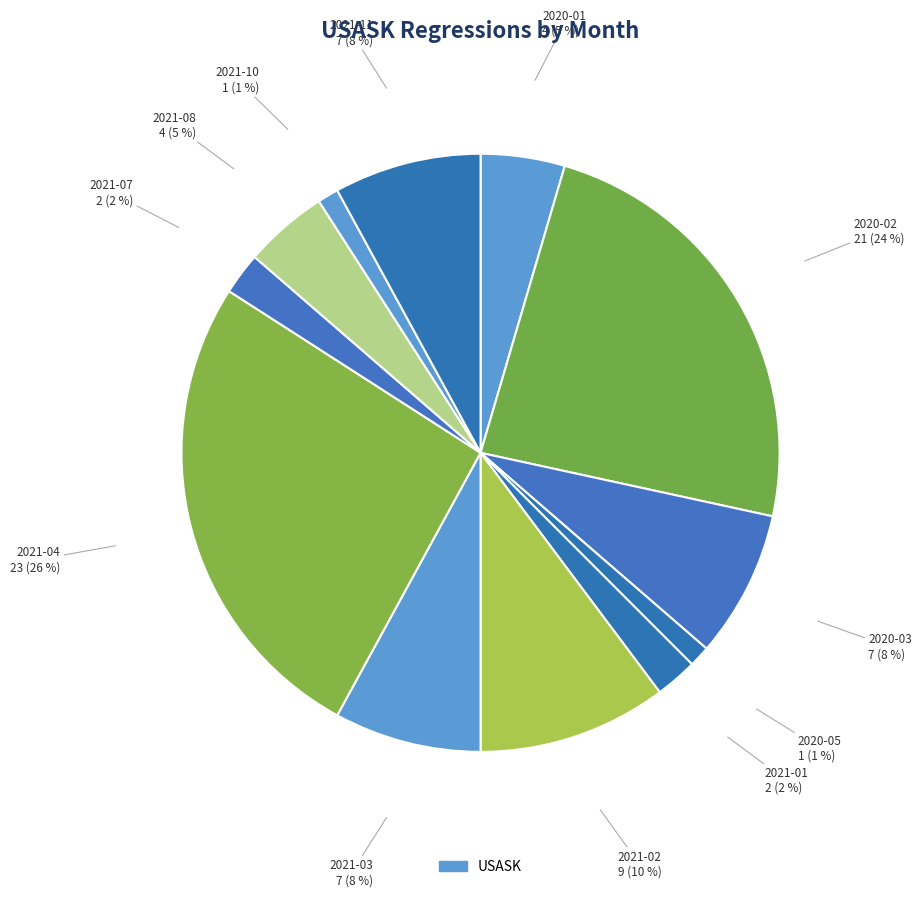

How many slices are in this pie chart?

12